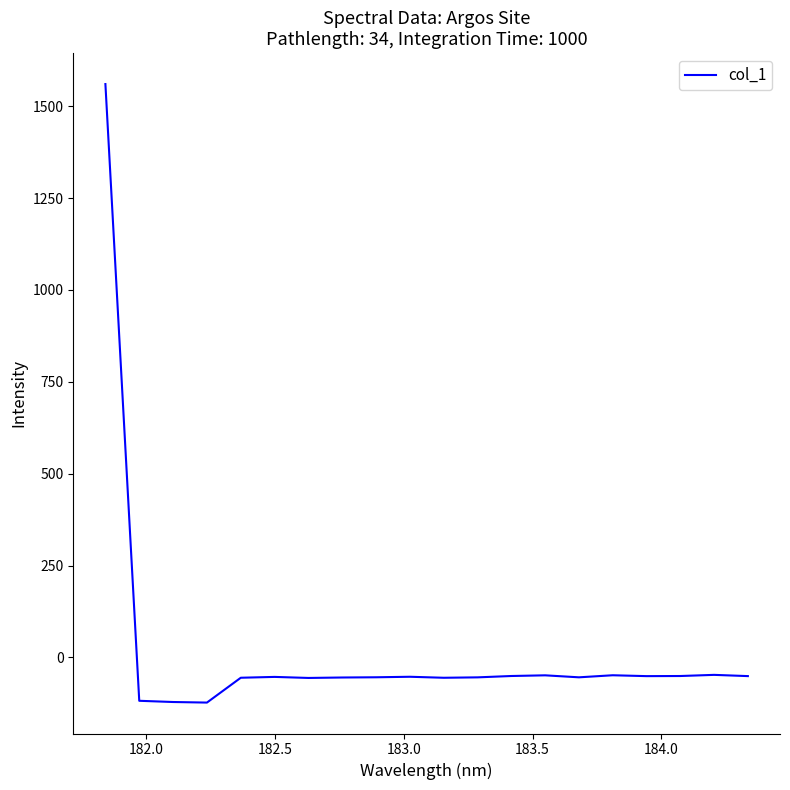

What is the difference between the maximum and minimum values?

1682.8